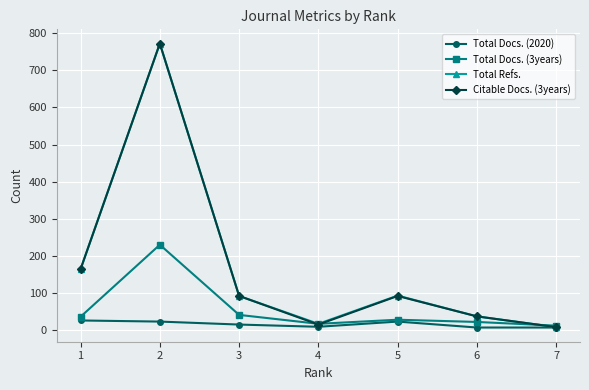

How many lines are shown in the chart?

4